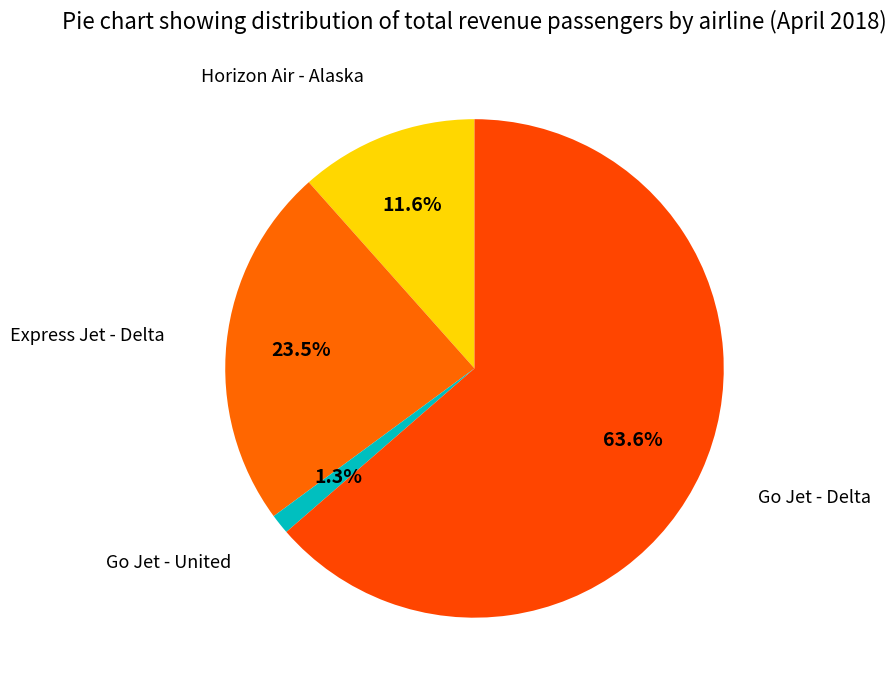

How many slices are in this pie chart?

4